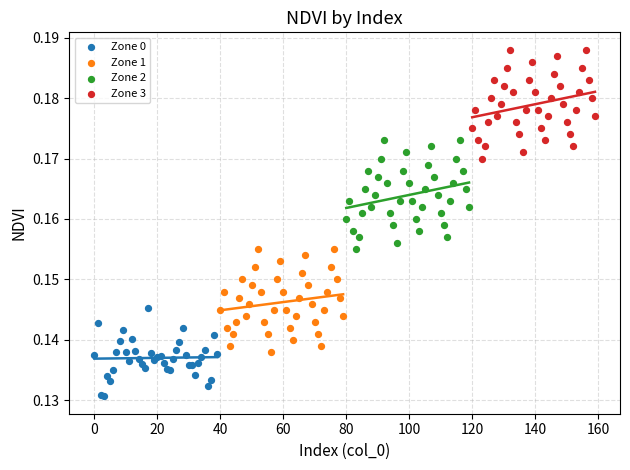

Which series reaches the minimum Y coordinate?

Zone 0